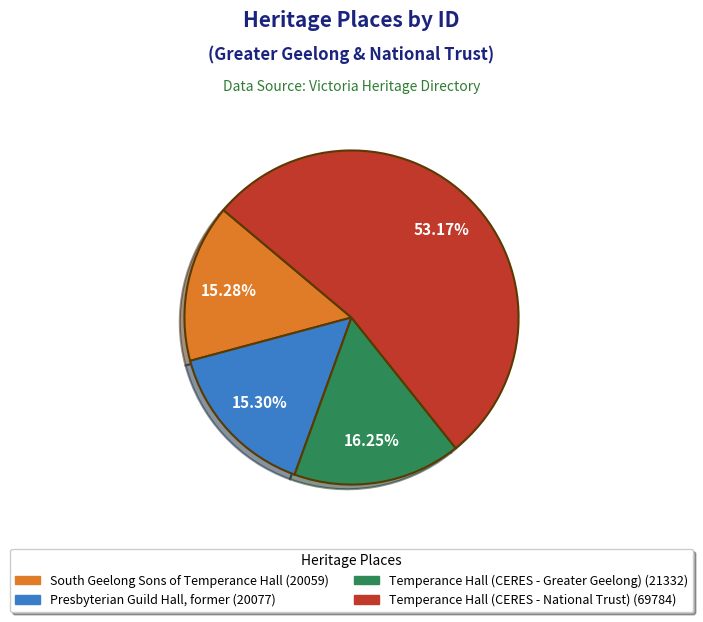

How many slices are in this pie chart?

4